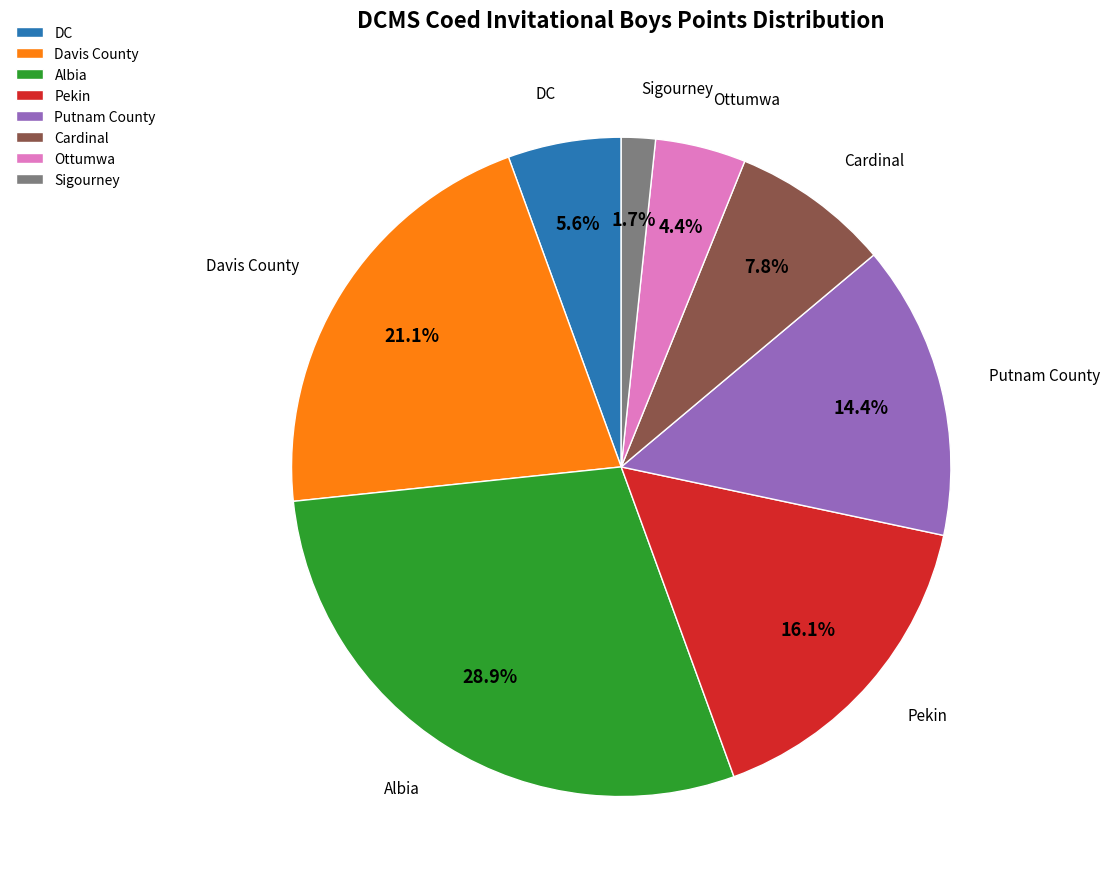

Is there a majority slice in this chart?

No